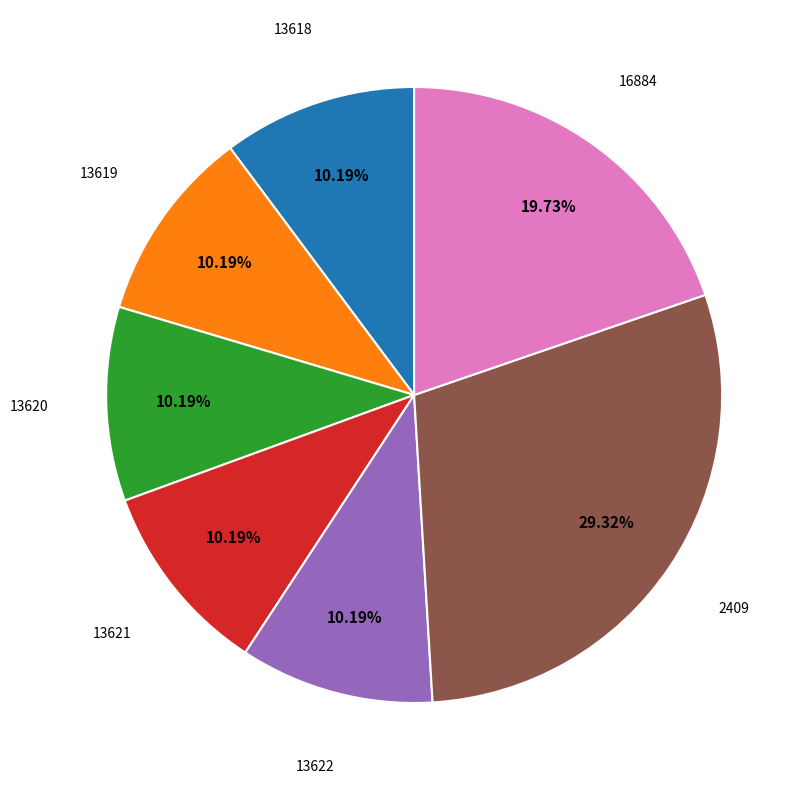

Is there any slice that represents more than half of the pie?

No